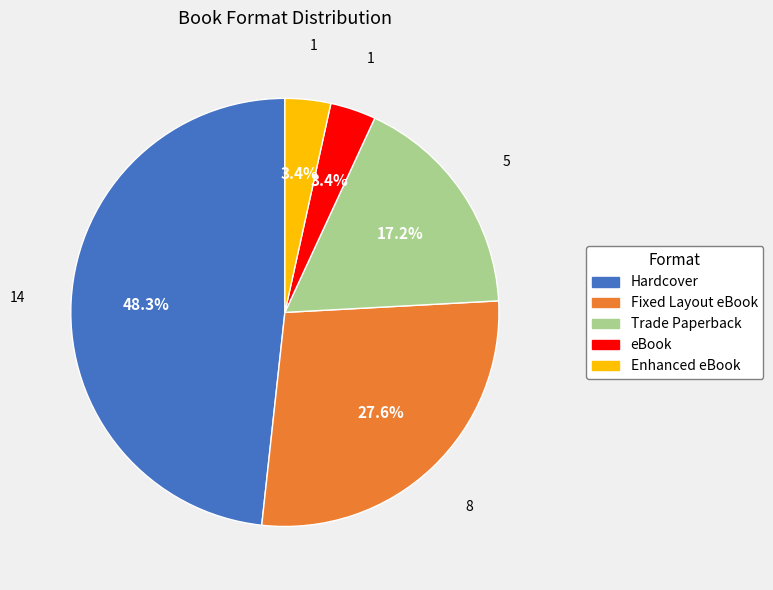

Is Hardcover the majority of the pie?

No